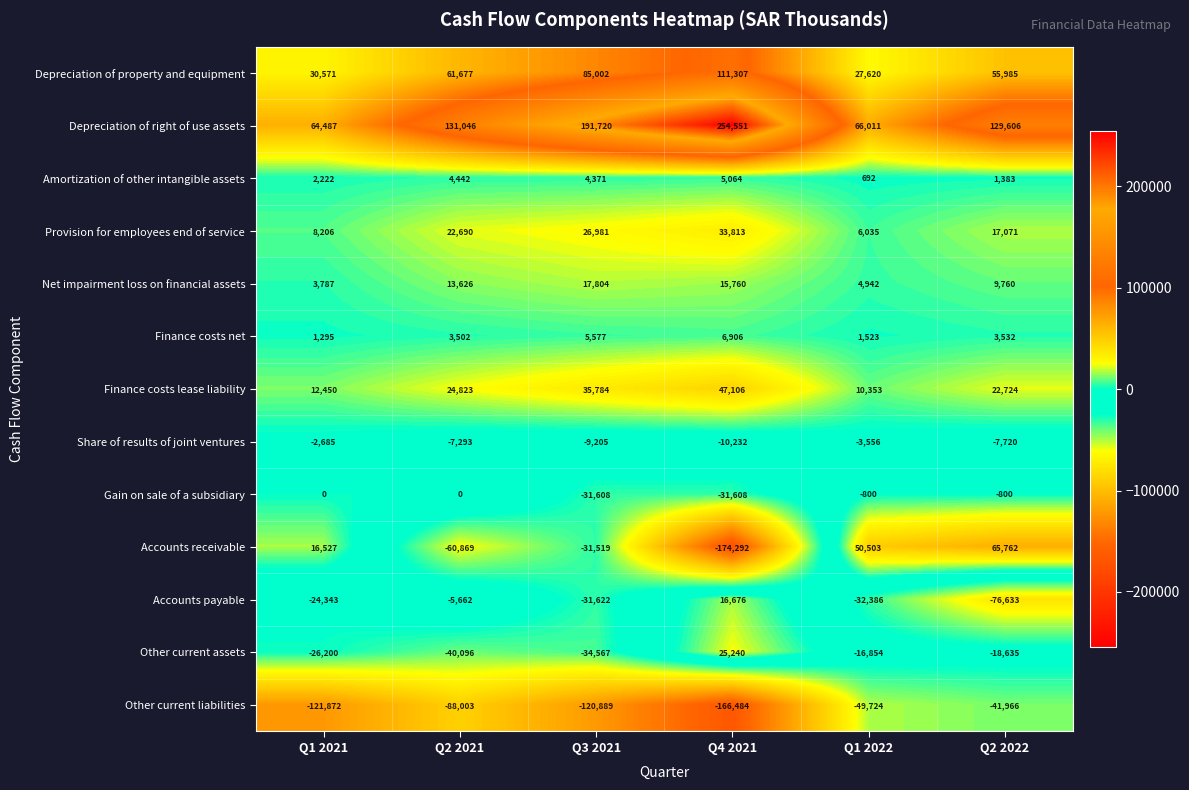

At Q1 2021, list the series in order from smallest to largest.

Other current liabilities, Other current assets, Accounts payable, Share of results of joint ventures, Gain on sale of a subsidiary, Finance costs net, Amortization of other intangible assets, Net impairment loss on financial assets, Provision for employees end of service, Finance costs lease liability, Accounts receivable, Depreciation of property and equipment, Depreciation of right of use assets